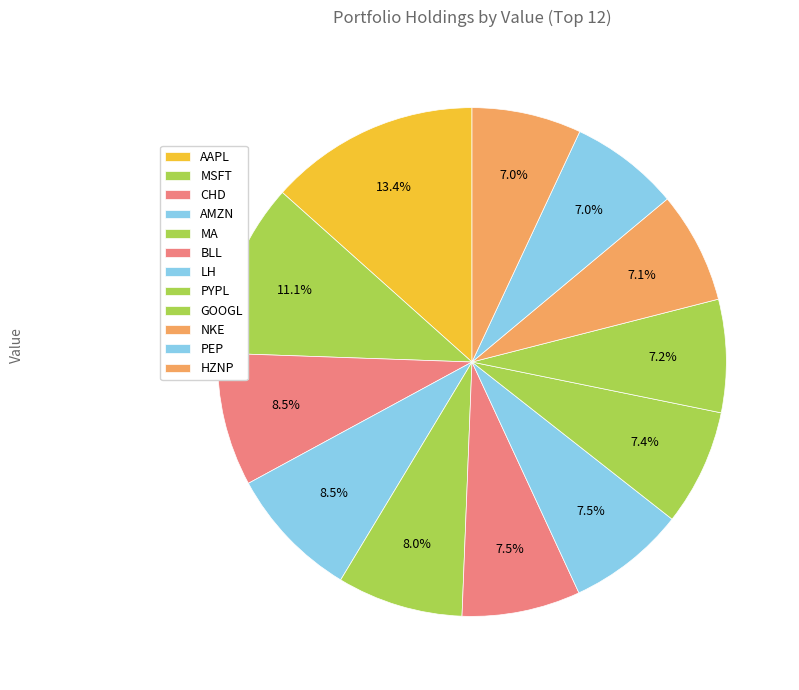

Rank the categories by value from lowest to highest.

HZNP, PEP, NKE, GOOGL, PYPL, LH, BLL, MA, AMZN, CHD, MSFT, AAPL